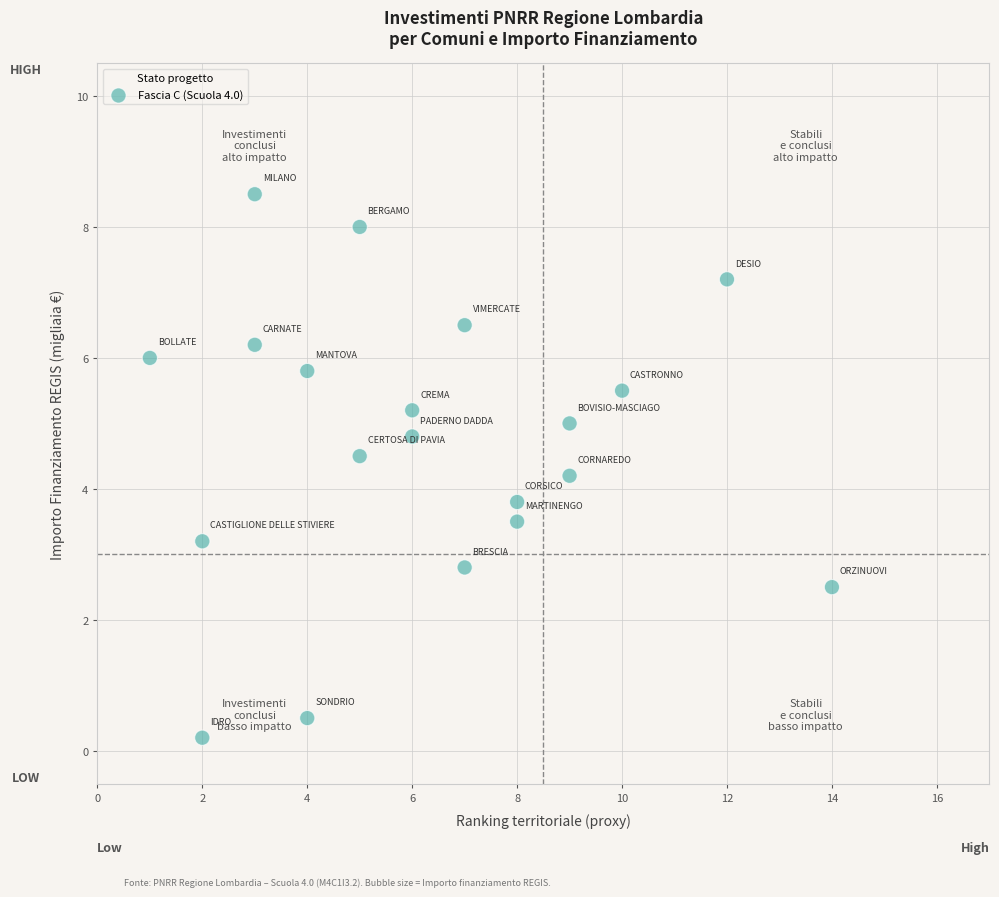

What is the range of X values (max minus min)?

13.0